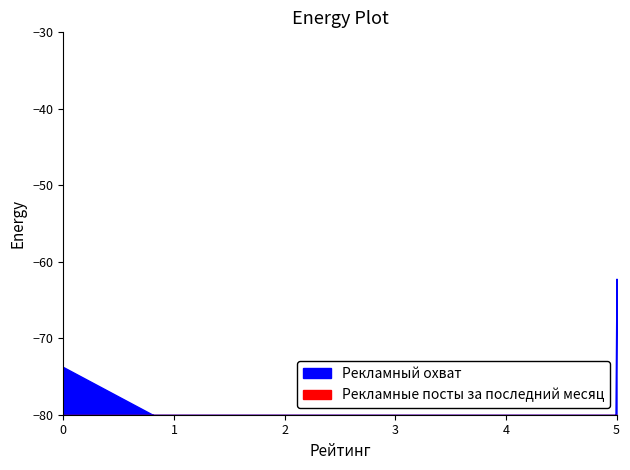

How many series are shown in this chart?

2